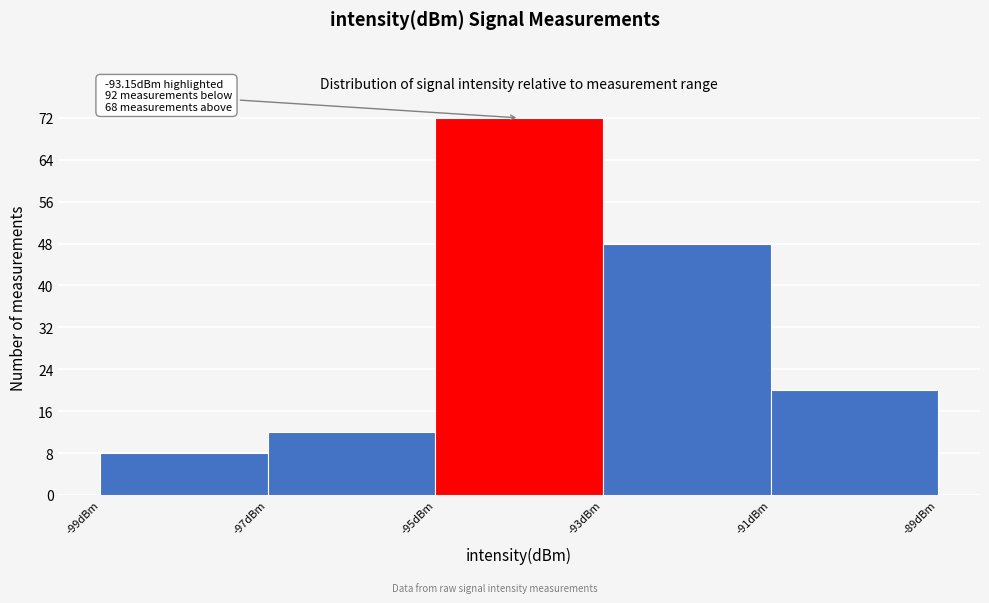

Over which range of the x-axis is the bar tallest?

-95 to -93